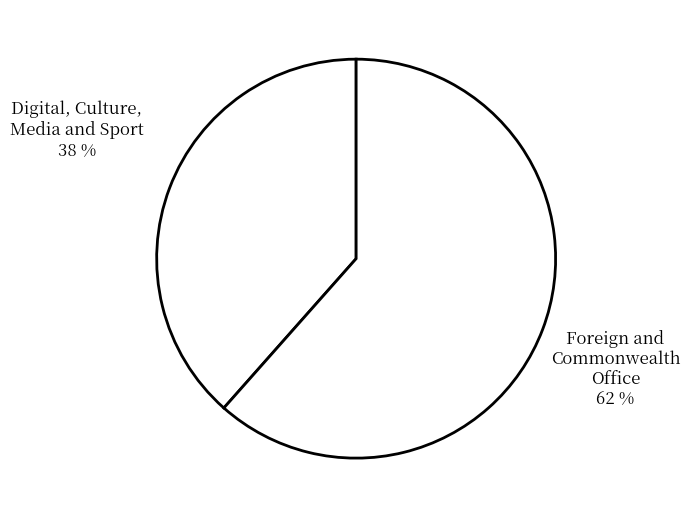

Rank the categories by value from highest to lowest.

Foreign and Commonwealth Office, Digital, Culture, Media and Sport